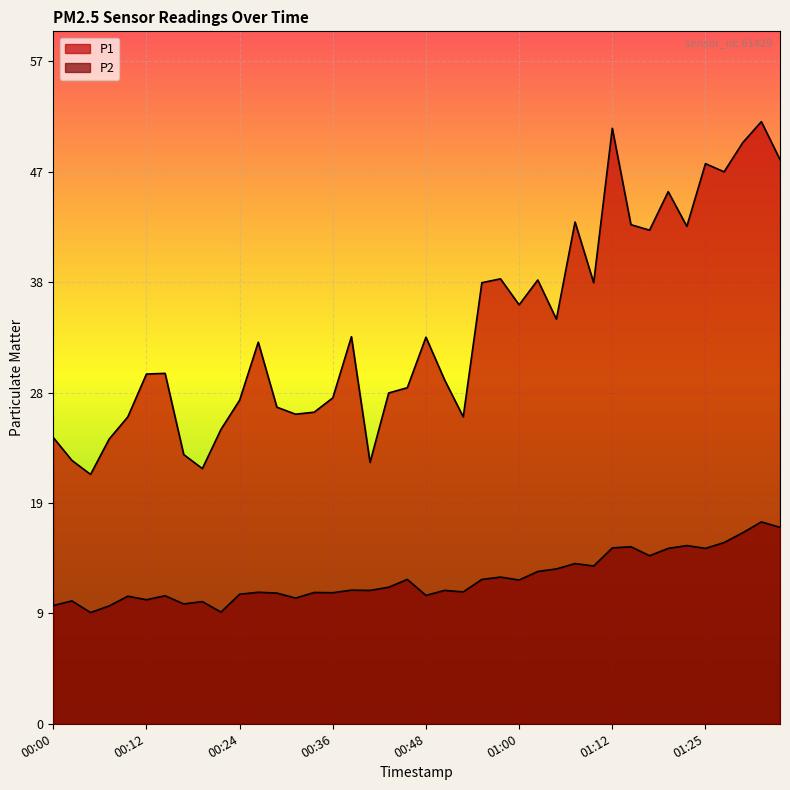

The P1 series shows 27.9 at 00:36. True or false?

True